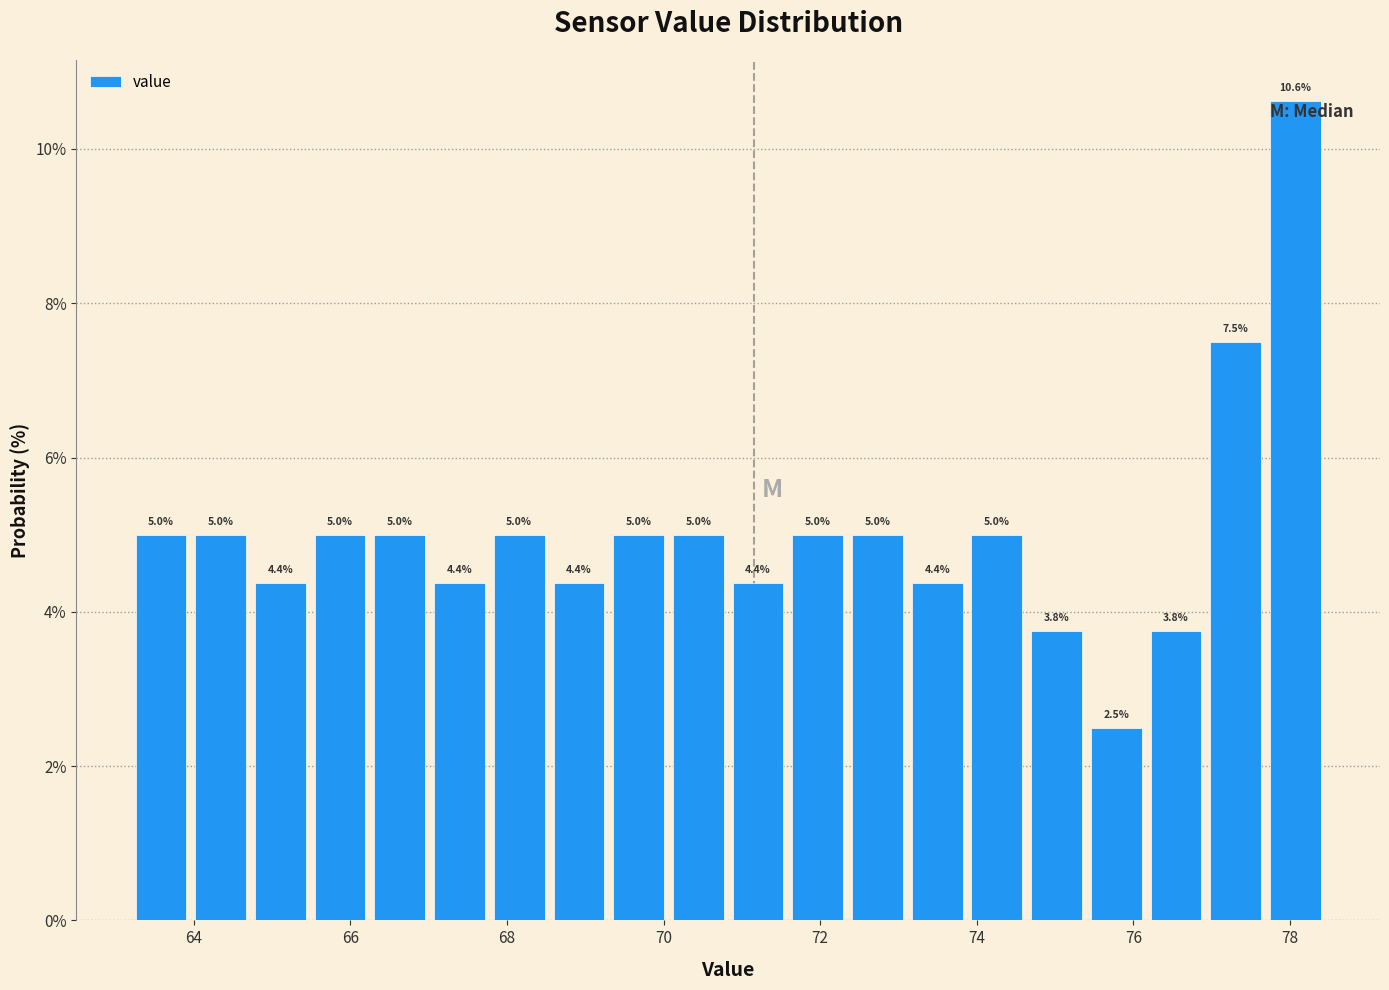

Around what value on the x-axis is the tallest bar? Give the approximate position of its centre, as read against the axis.

78.0